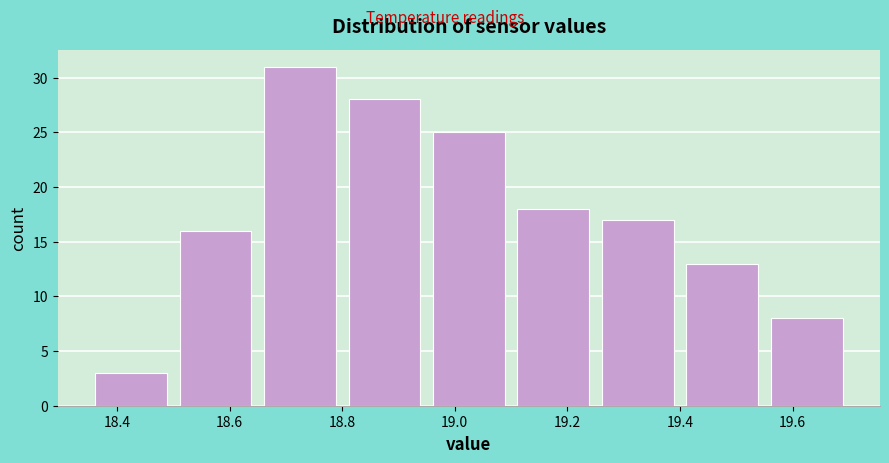

Reading left to right, transcribe this chart: for each bar, give the range it covers on the x-axis and its height. Neither the bar edges nor the heights are printed on the chart, so give them approximately, as read against the axes.

18.35 to 18.50: 3
18.50 to 18.65: 16
18.65 to 18.80: 31
18.80 to 18.95: 28
18.95 to 19.10: 25
19.10 to 19.25: 18
19.25 to 19.40: 17
19.40 to 19.55: 13
19.55 to 19.70: 8